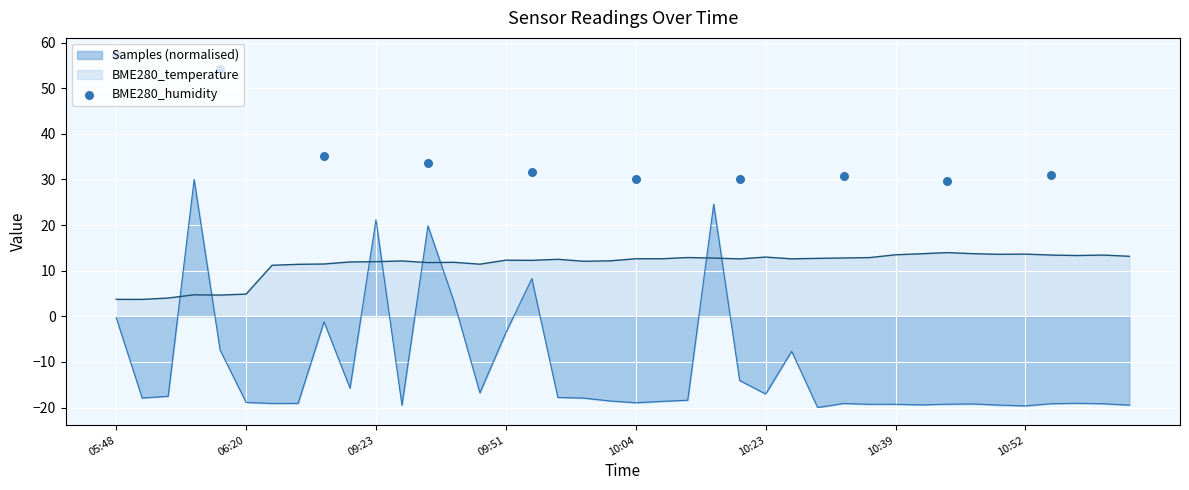

What is the minimum value for Samples (normalised)?

-20.0